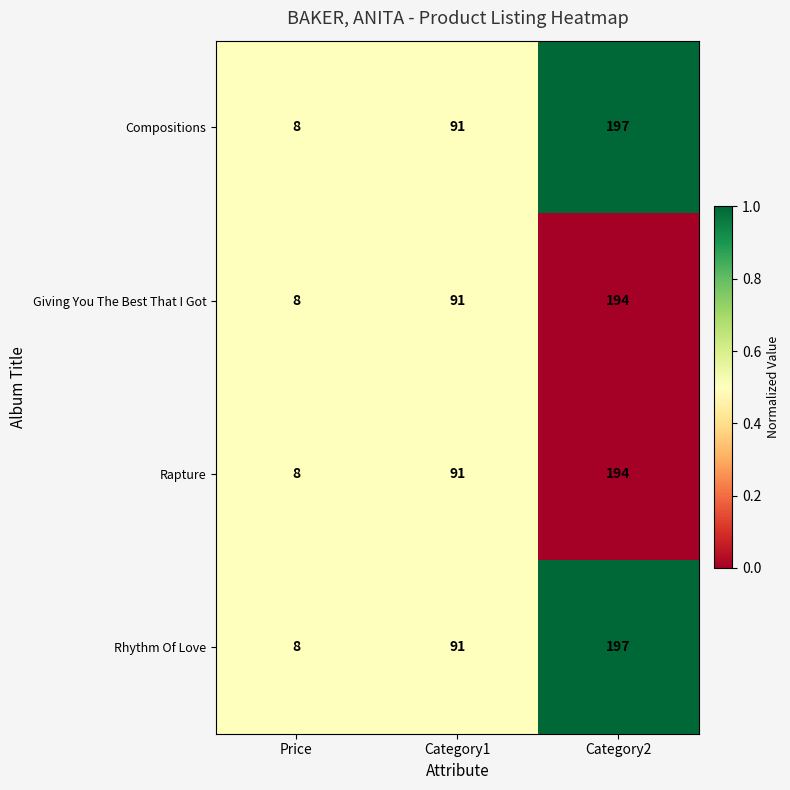

Is the value of Giving You The Best That I Got at Category1 greater than the value of Rapture at Price?

Yes